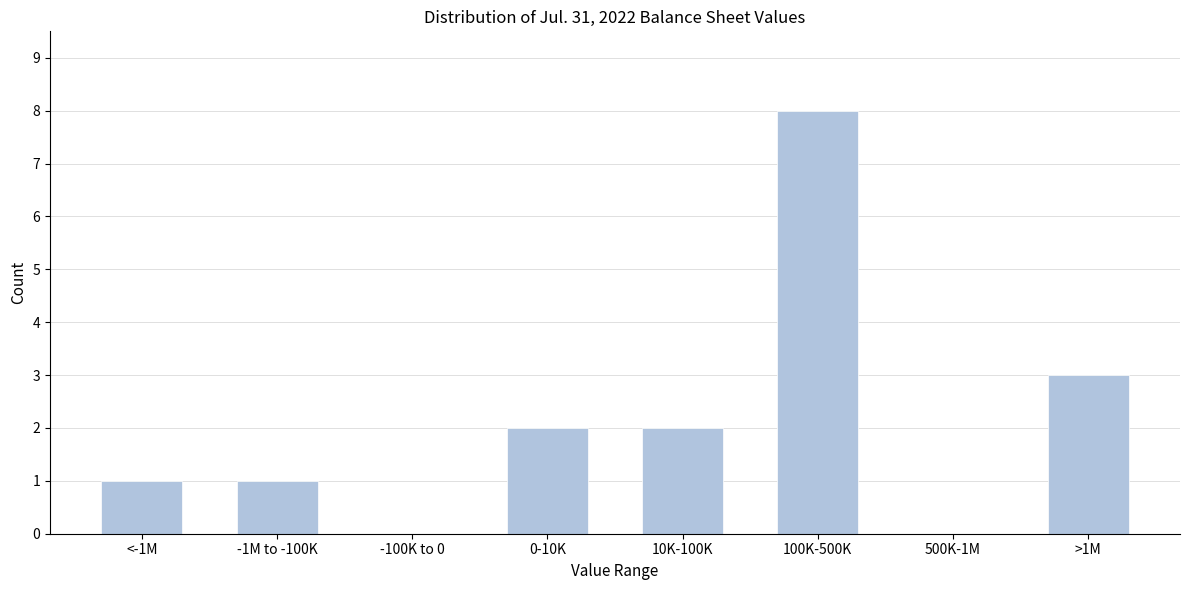

Reading left to right, what are all the values shown in this chart?

<-1M=1	-1M to -100K=1	-100K to 0=0	0-10K=2	10K-100K=2	100K-500K=8	500K-1M=0	>1M=3